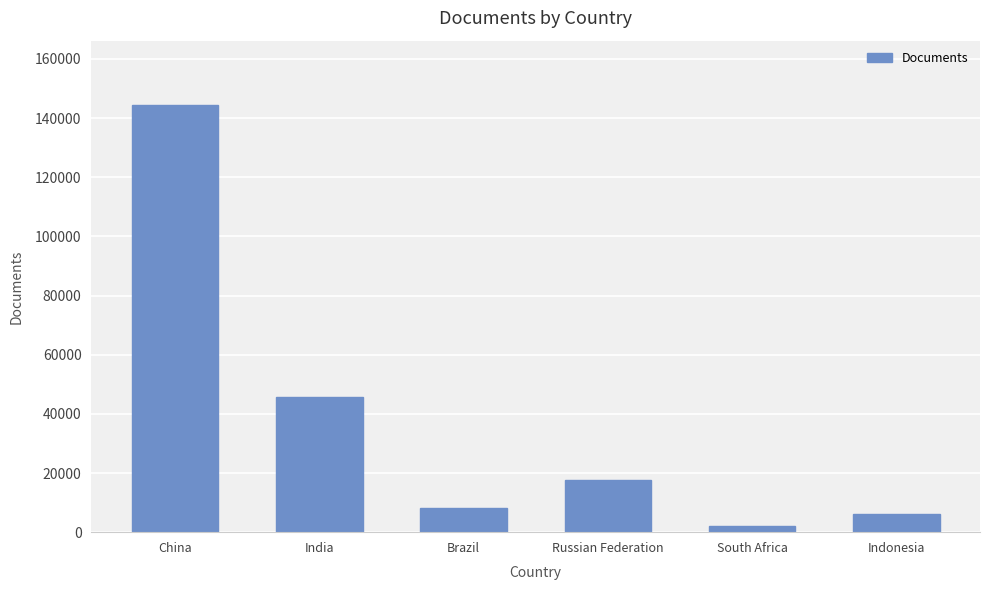

Is it true that the value at China is 257007?

False